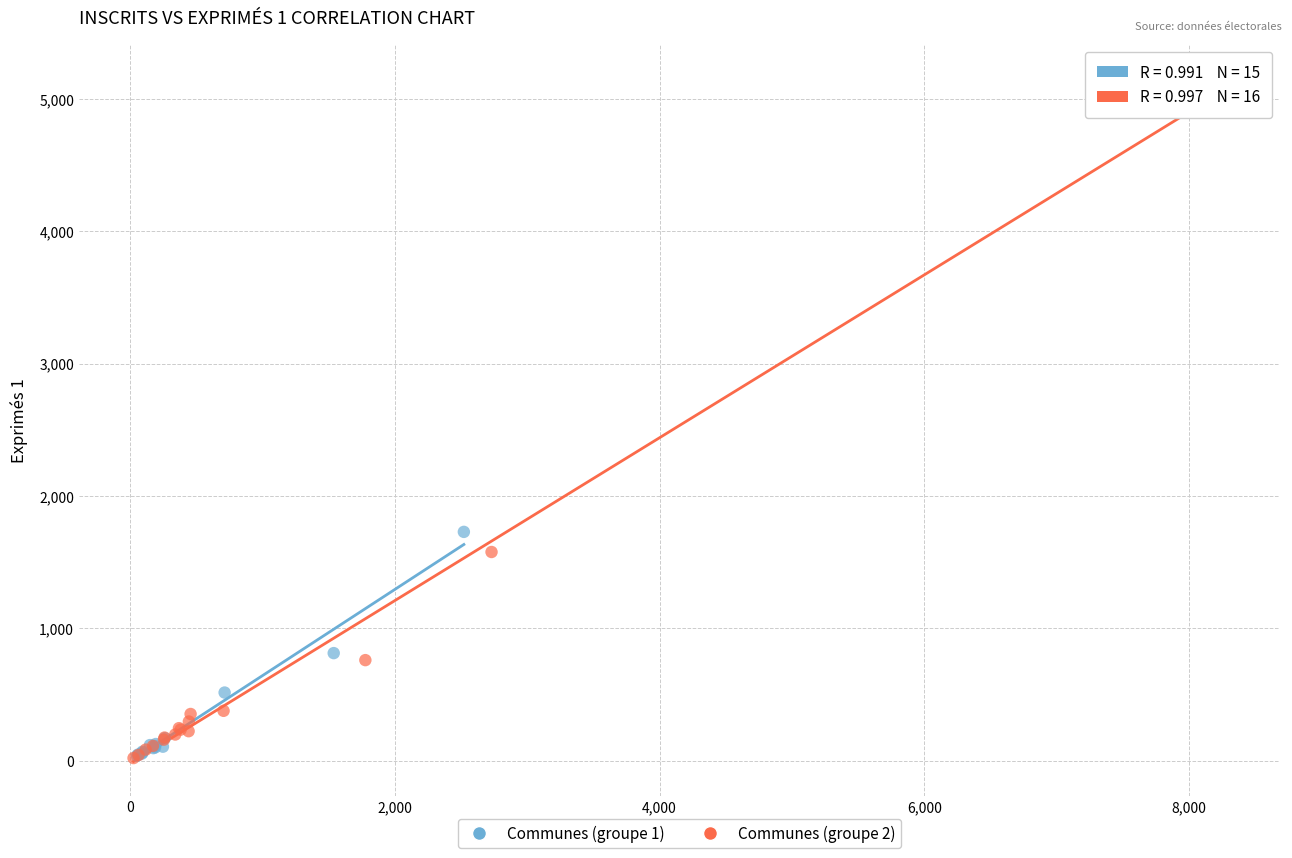

Which series has the widest spread of Y values?

Communes (groupe 2)